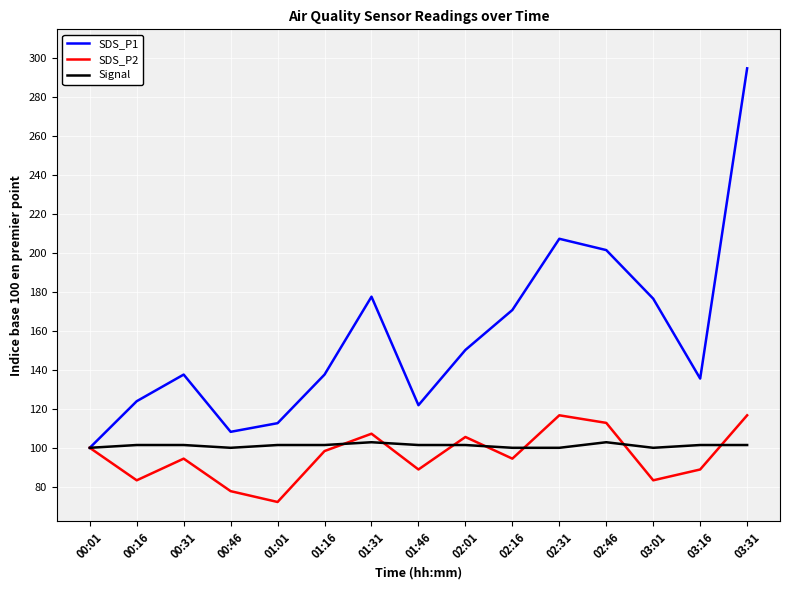

What position from the right is 00:31?

13